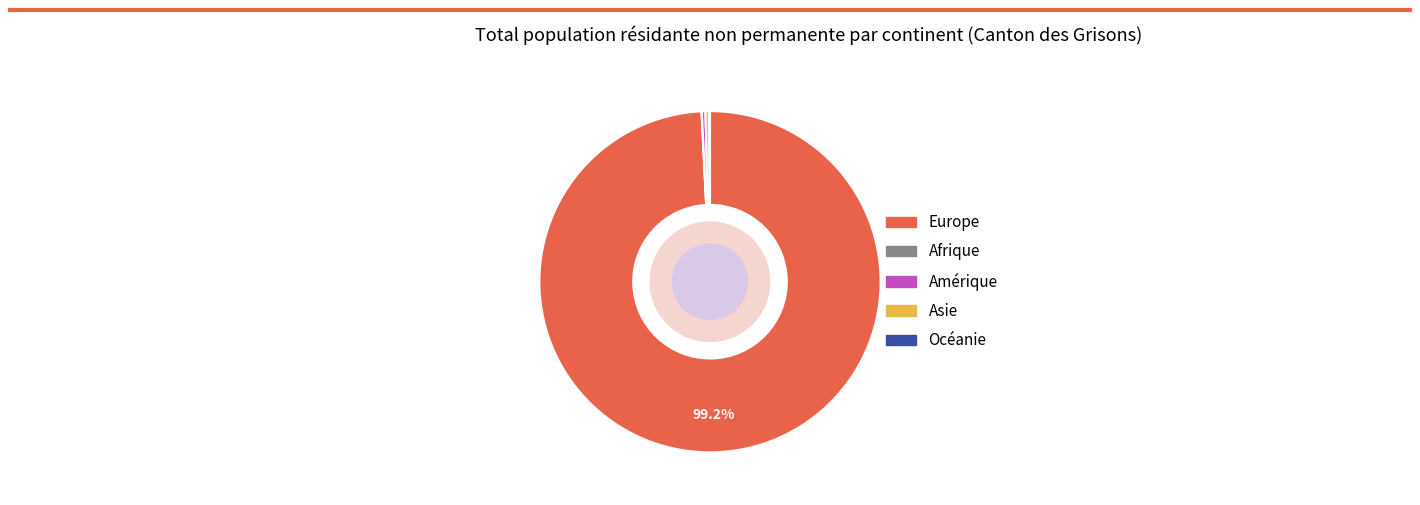

True or false: Europe accounts for 99% of the total.

True